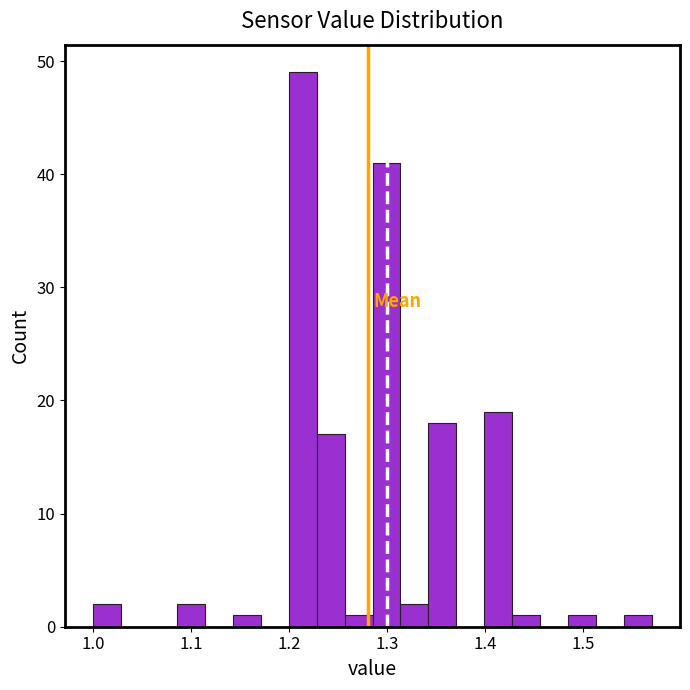

Around what value on the x-axis is the tallest bar? Give the approximate position of its centre, as read against the axis.

1.21